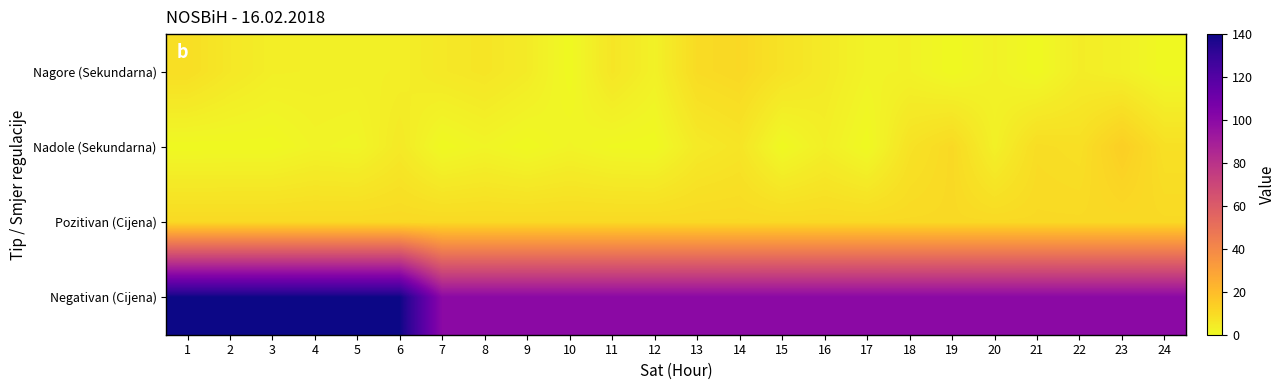

What is the spread (max minus min) of values at 3?

139.9